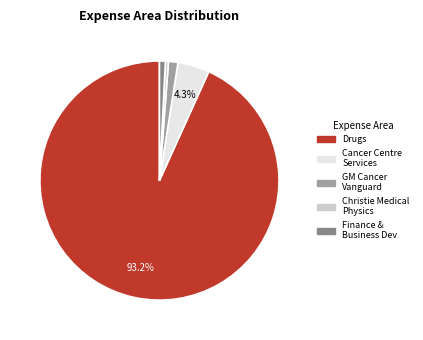

Is there any slice that represents more than half of the pie?

Yes